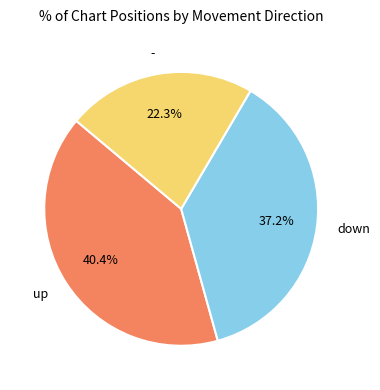

Is the sum of down and up greater than half?

Yes